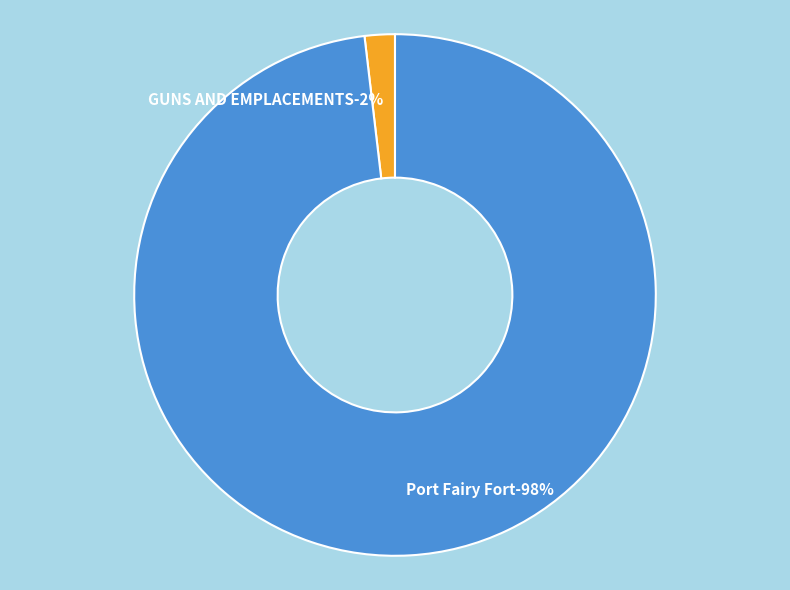

Is the sum of Port Fairy Fort and GUNS AND EMPLACEMENTS greater than half?

Yes